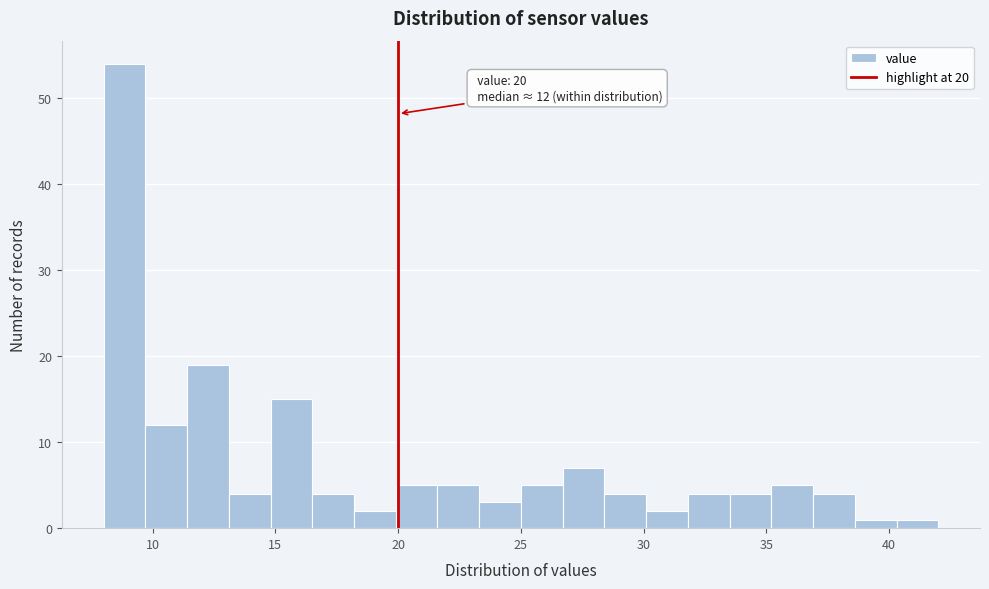

Read against the x-axis, roughly where is the centre of the tallest bar?

9.0